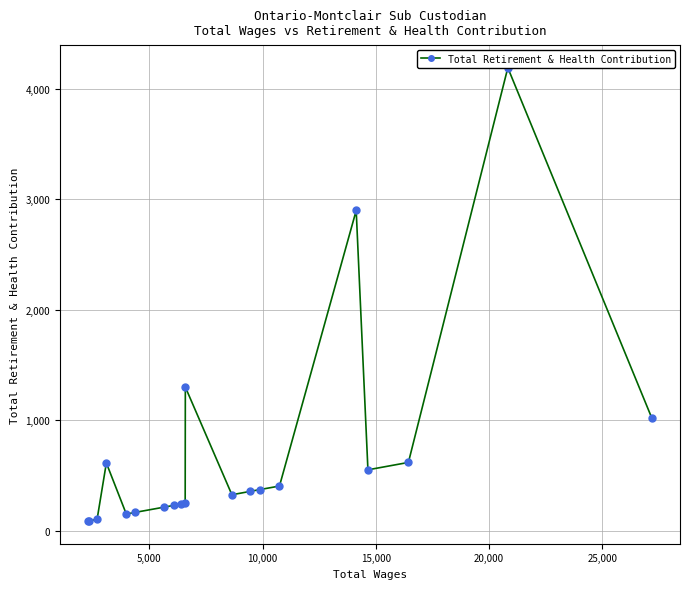

What is the maximum value shown in the chart?

4193